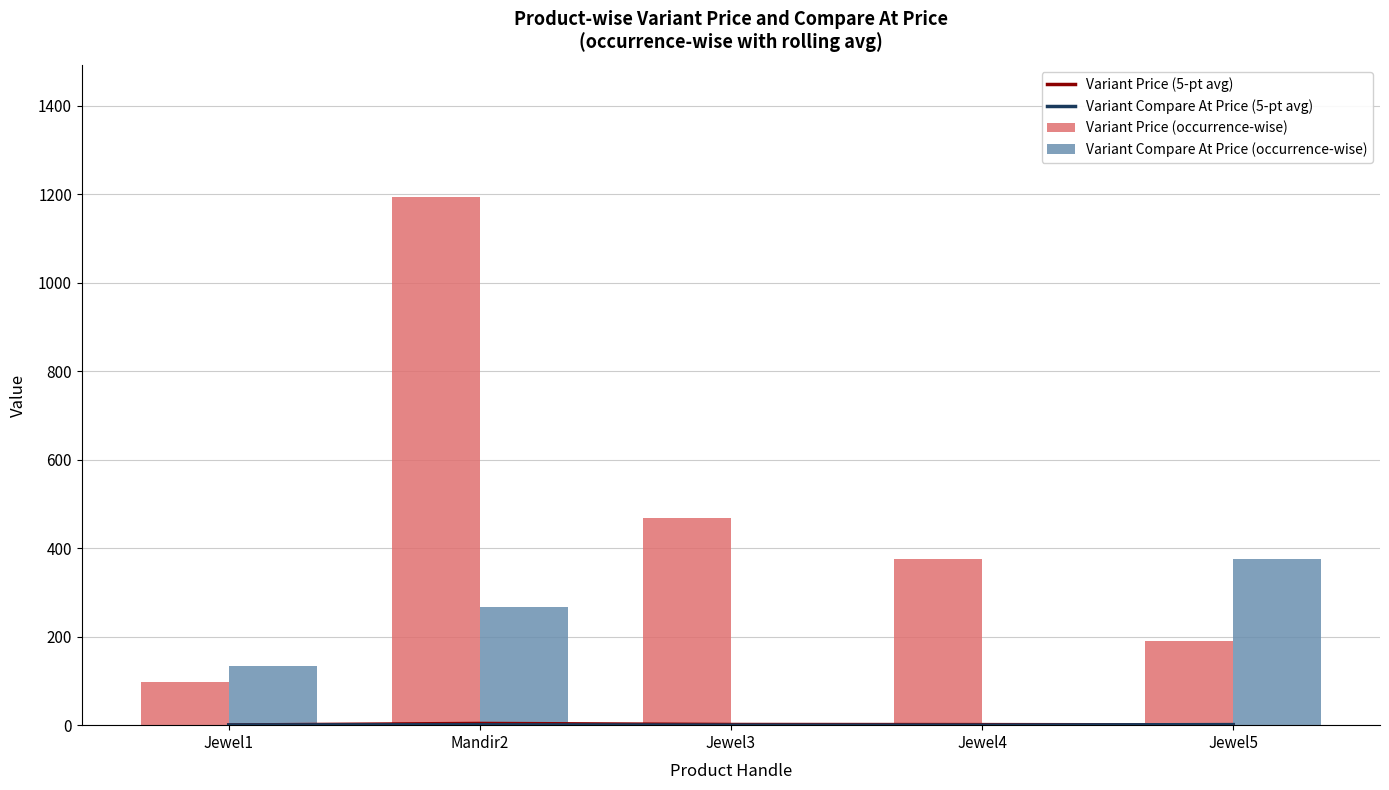

At which category does the chart reach its minimum across all series?

Jewel3